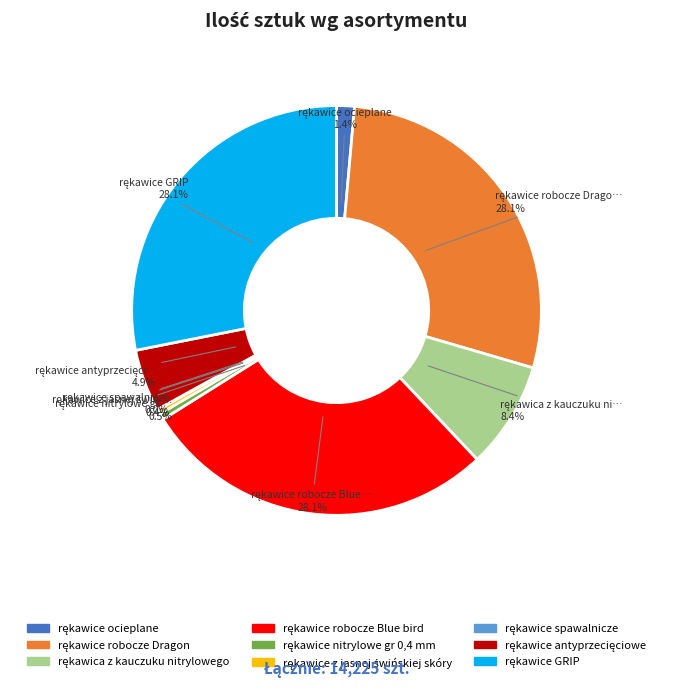

Is there a majority slice in this chart?

No